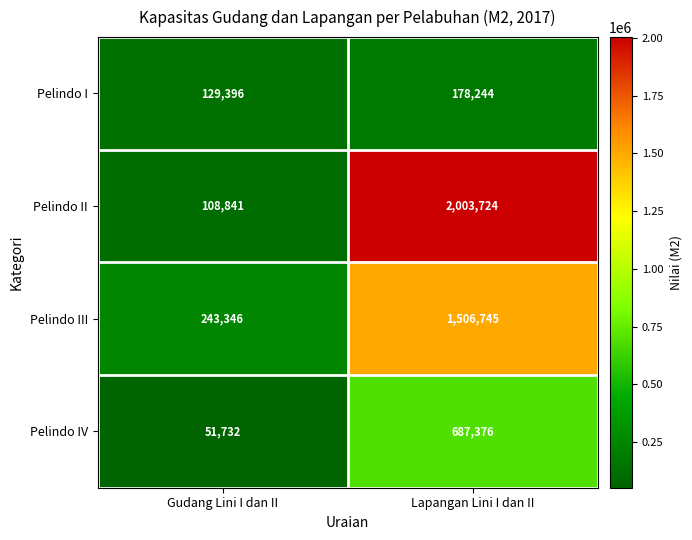

The Pelindo II series shows 2692149 at Lapangan Lini I dan II. True or false?

False